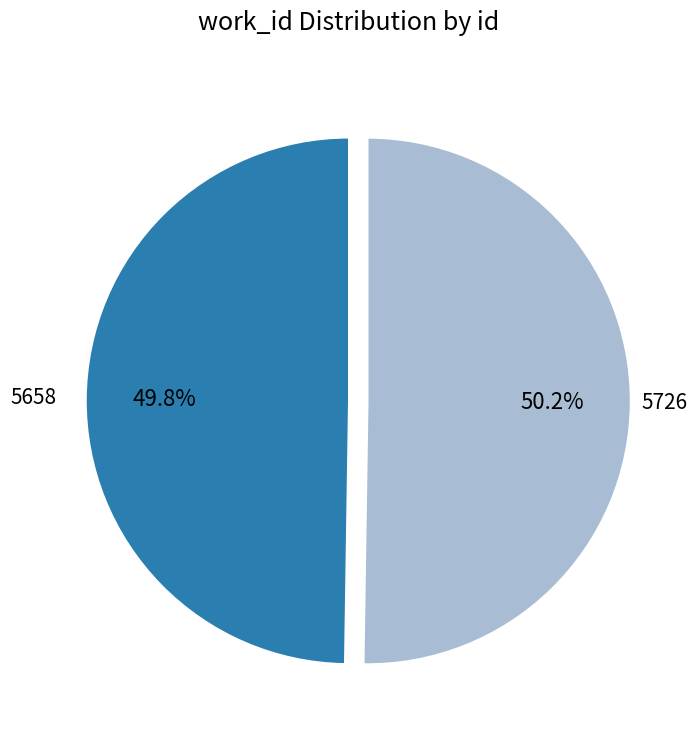

Does any single category account for the majority?

Yes